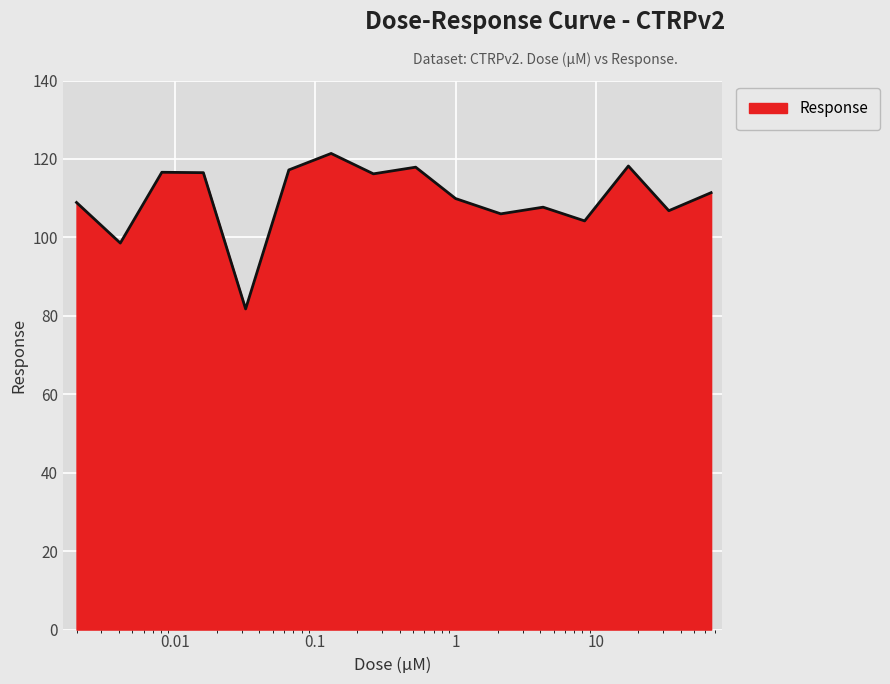

How many lines are shown in the chart?

1